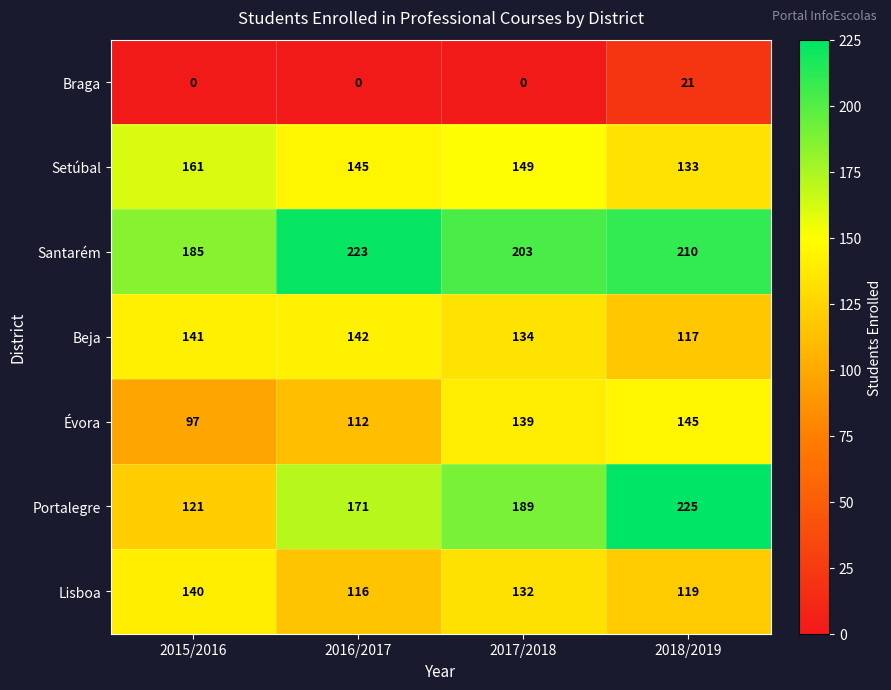

What is the sum of all Beja values?

534